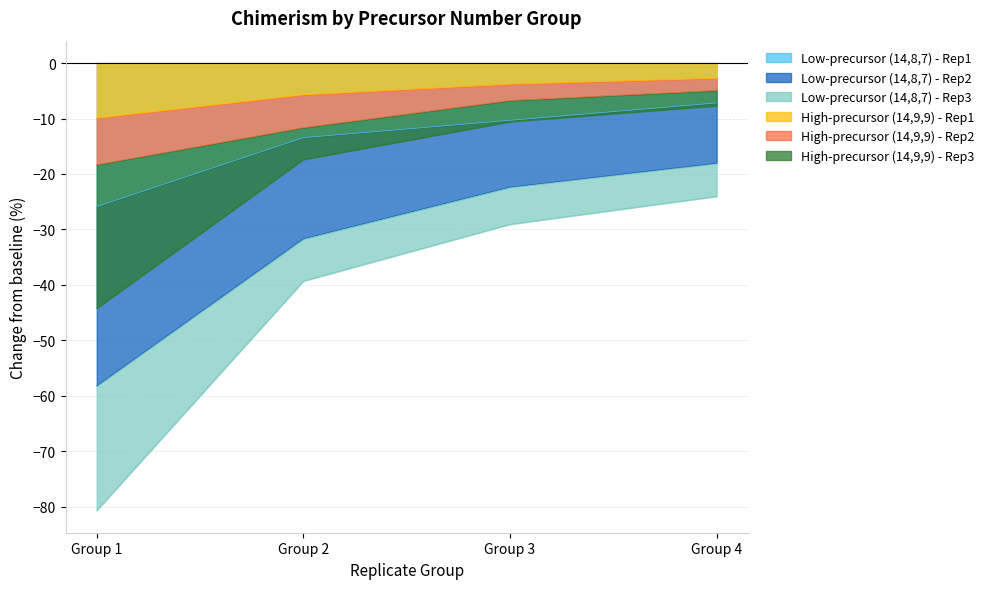

List the series in order of their peak value, lowest first.

High-precursor (14,9,9) - Rep3, Low-precursor (14,8,7) - Rep2, Low-precursor (14,8,7) - Rep3, Low-precursor (14,8,7) - Rep1, High-precursor (14,9,9) - Rep2, High-precursor (14,9,9) - Rep1